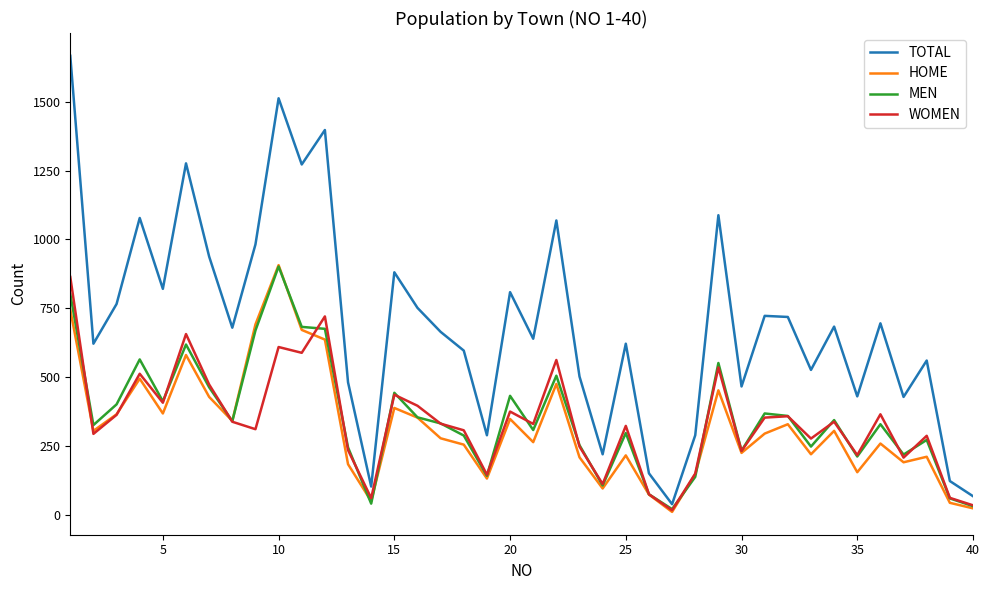

Which series has the largest total across all categories?

TOTAL